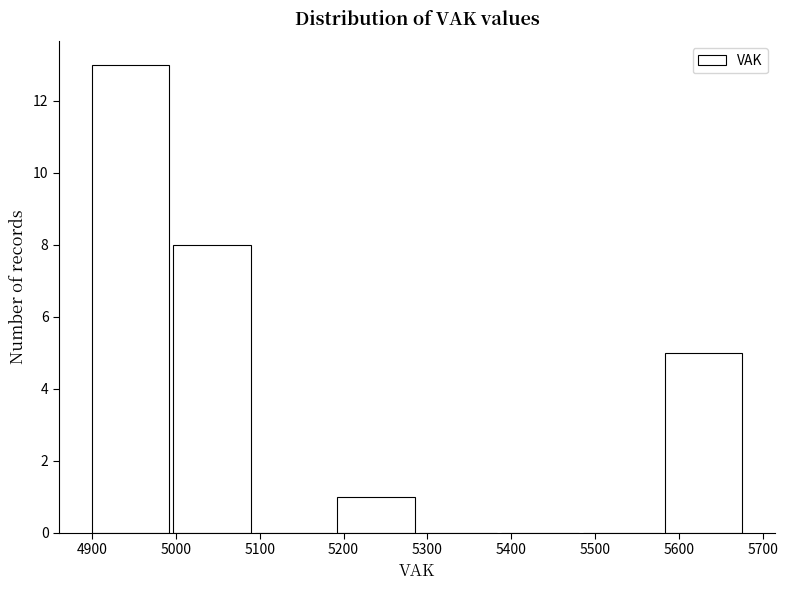

Which range on the x-axis has the tallest bar?

4900 to 4990